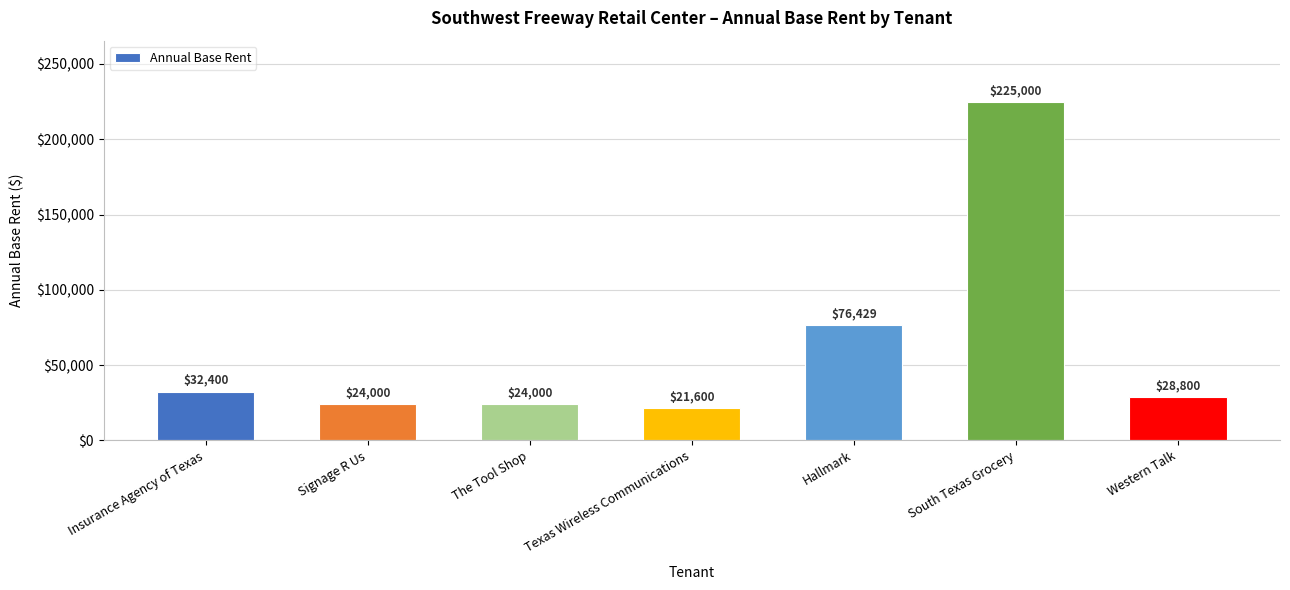

How many bars are there in total?

7